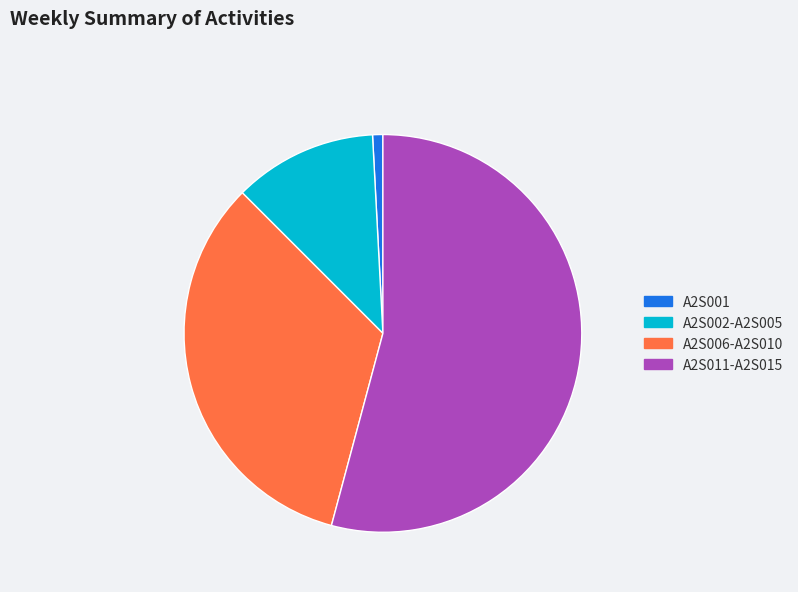

What is the ratio of the value at A2S006-A2S010 to the value at A2S011-A2S015?

0.6